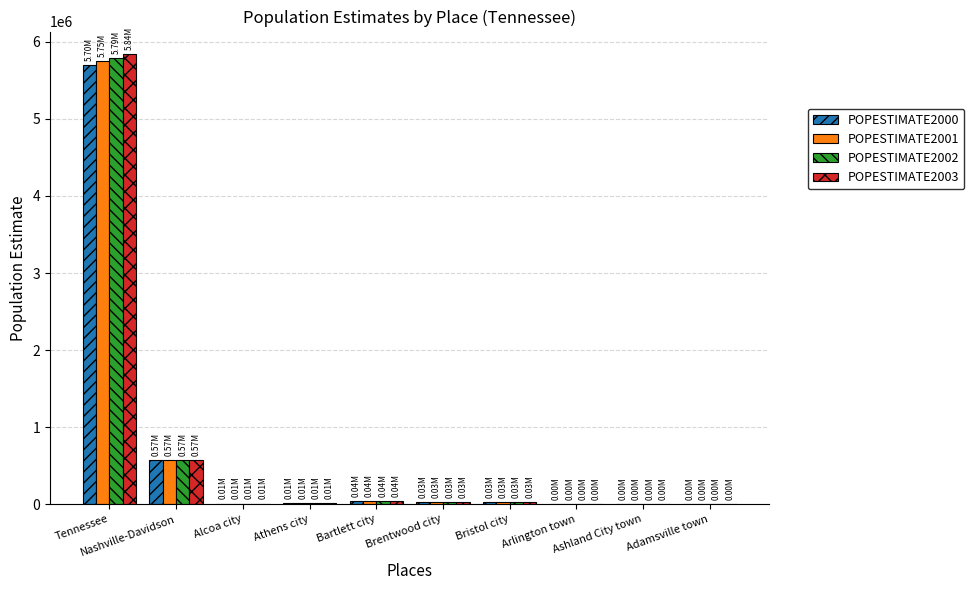

The value of POPESTIMATE2000 at Athens city is 20851. True or false?

False